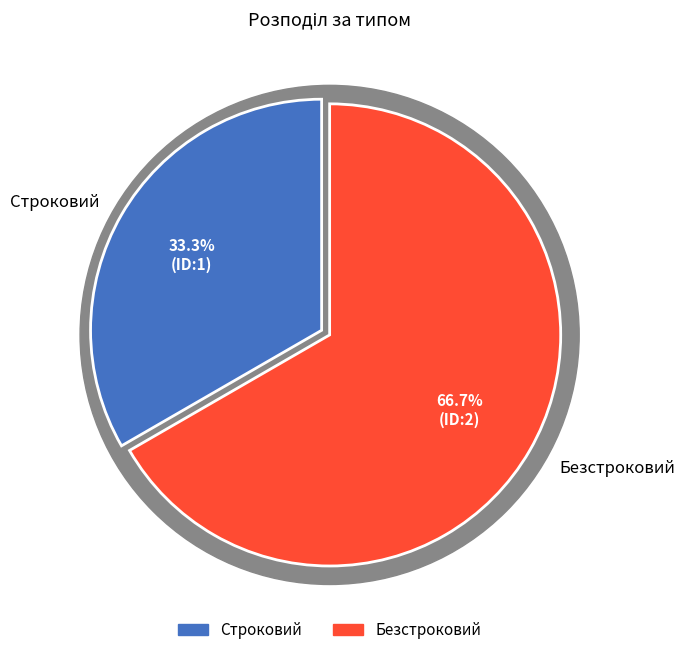

Combined, do Строковий and Безстроковий account for over 50%?

Yes